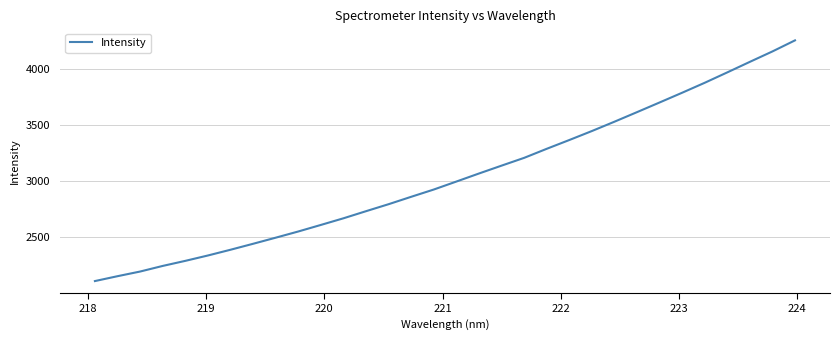

What is the smallest value displayed?

2111.2